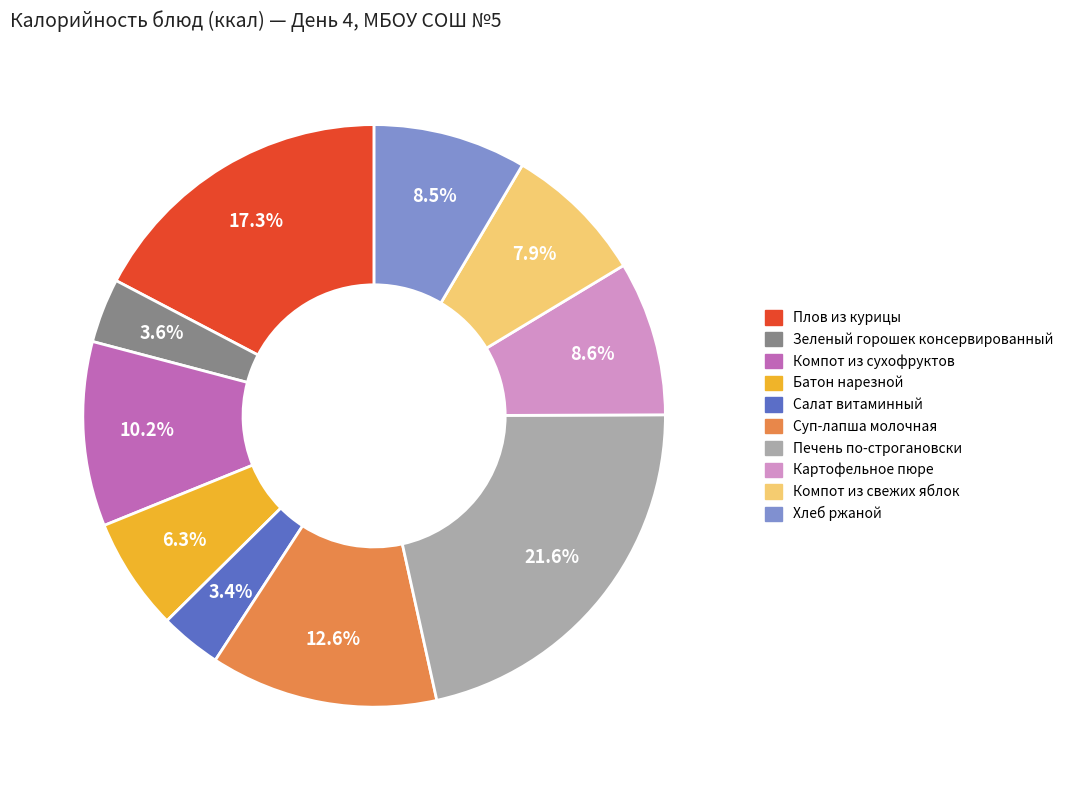

The Плов из курицы slice represents 31% of the pie. True or false?

False